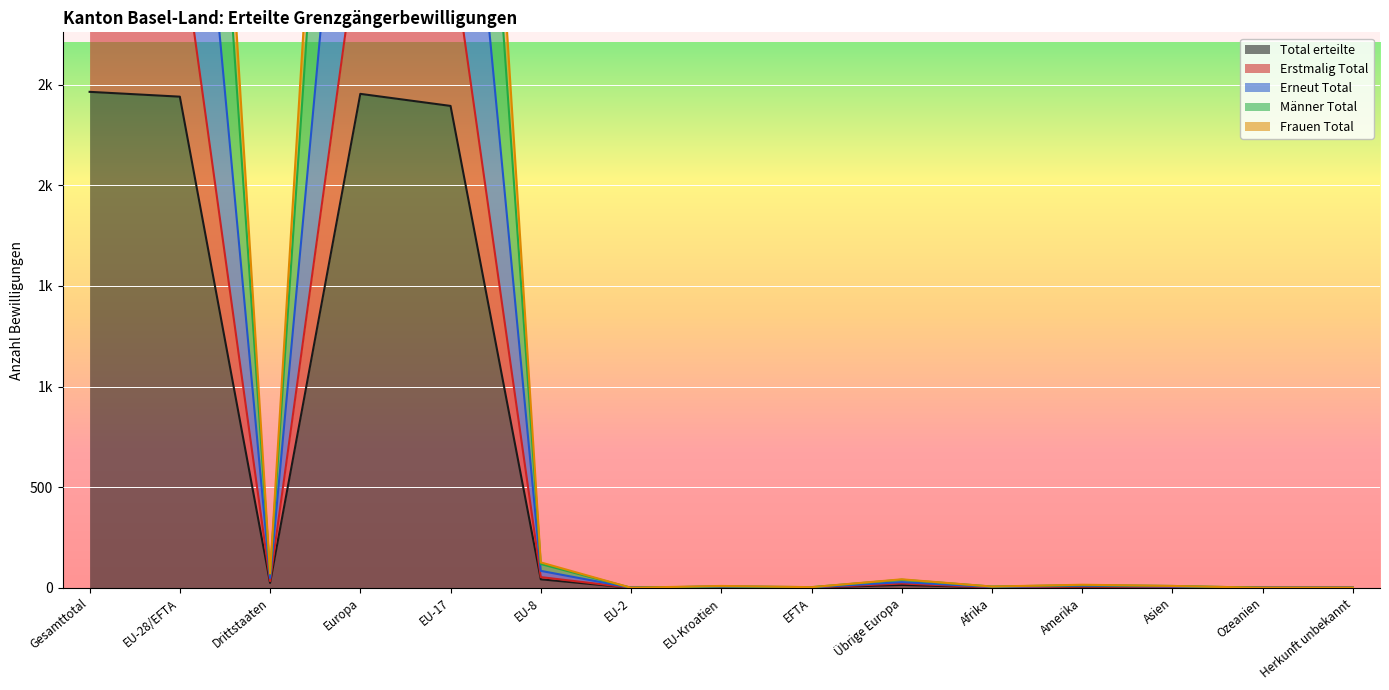

List the labels in order of Frauen Total value, smallest first.

EU-2, Ozeanien, Herkunft unbekannt, EFTA, Afrika, EU-Kroatien, Asien, Amerika, Übrige Europa, Drittstaaten, EU-8, EU-17, EU-28/EFTA, Europa, Gesamttotal